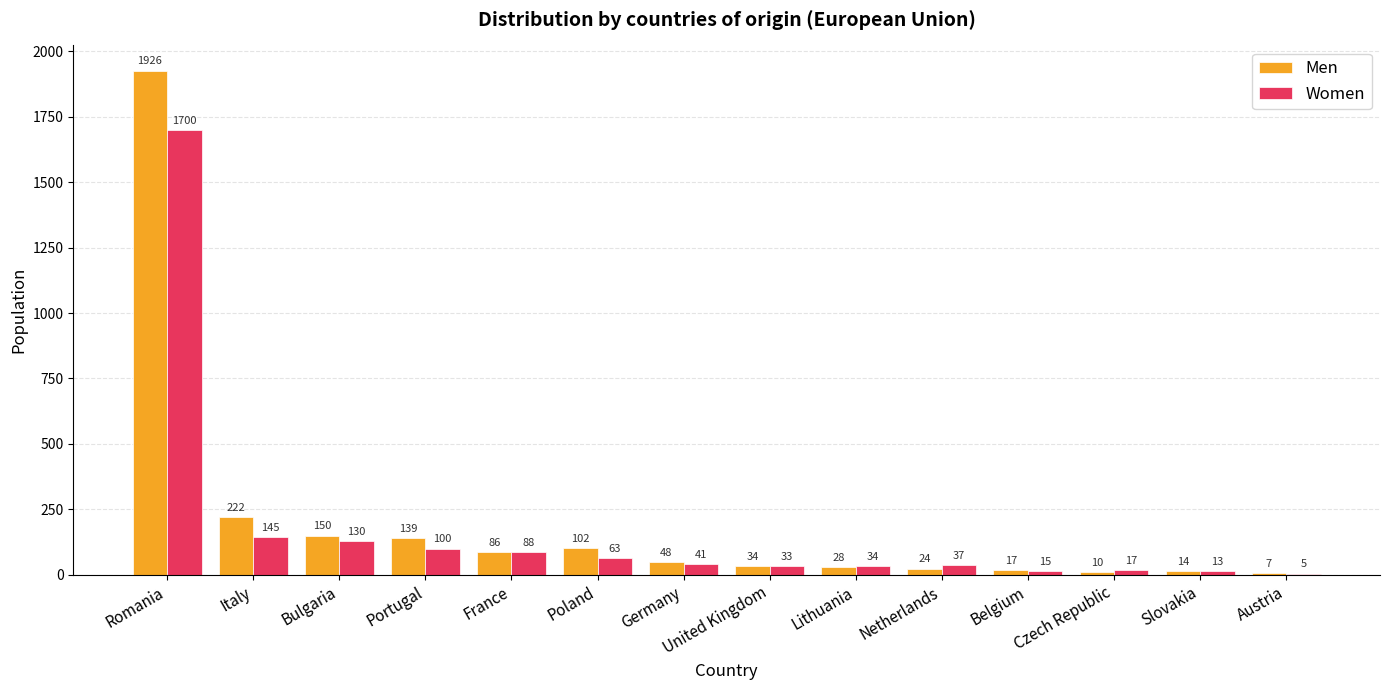

What is the sum of all Women values?

2421